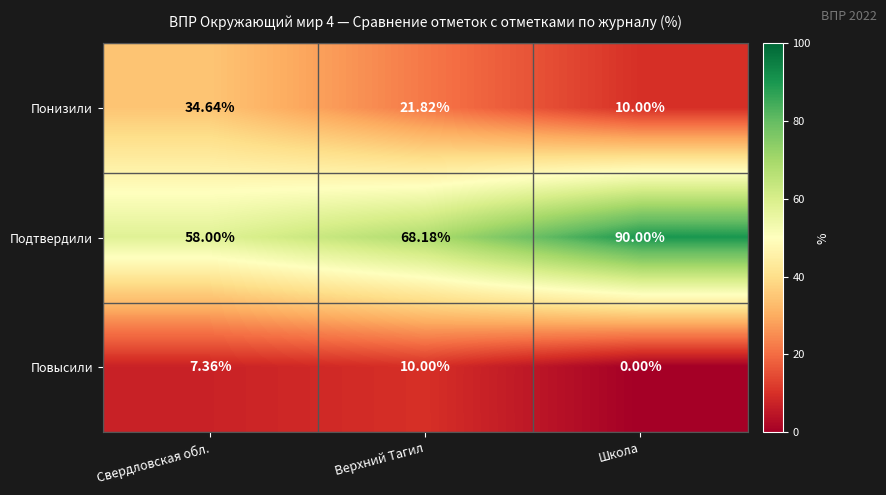

Rank the series at Школа from highest to lowest value.

Подтвердили, Понизили, Повысили